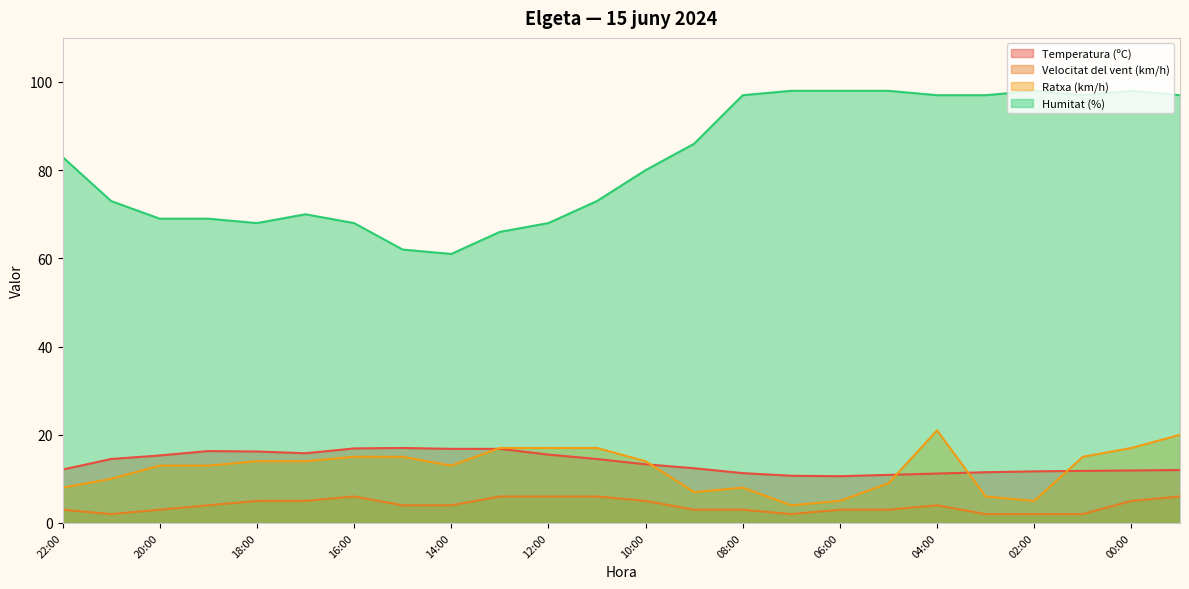

What is the difference between the maximum and minimum values in the Temperatura (ºC) series?

6.4